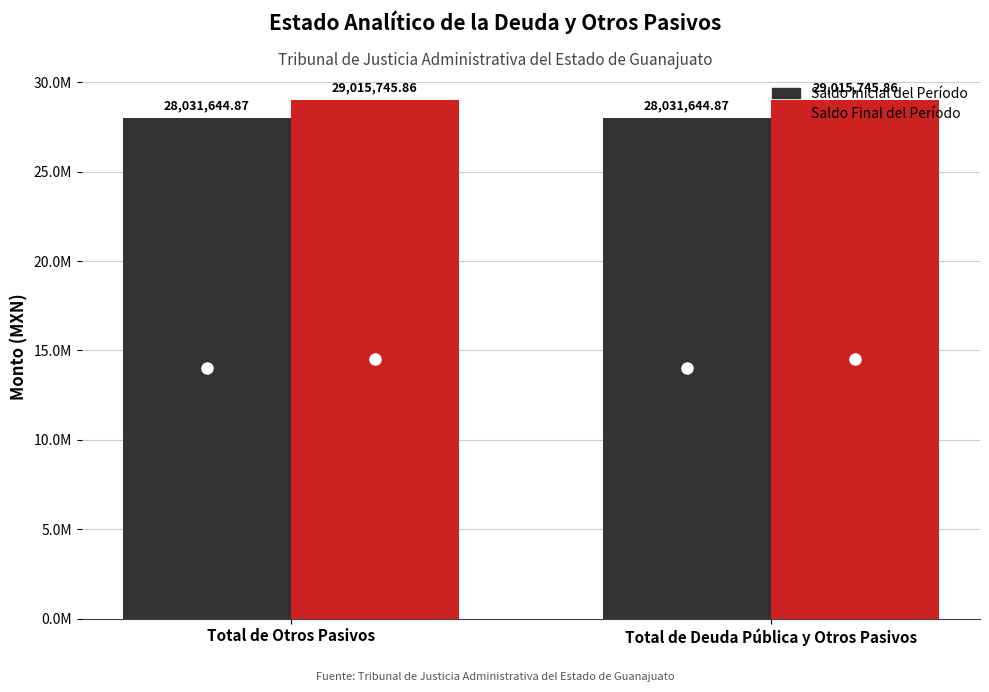

The Saldo Final del Período series shows 29015745.9 at Total de Otros Pasivos. True or false?

True